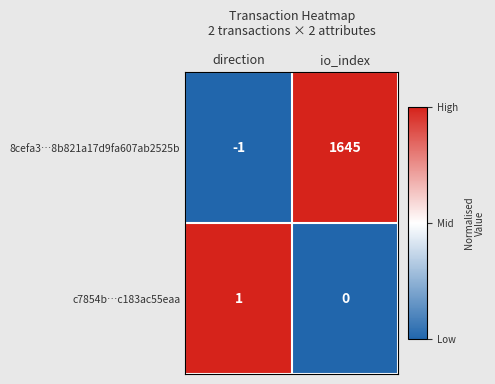

At which category does the chart reach its peak across all series?

io_index